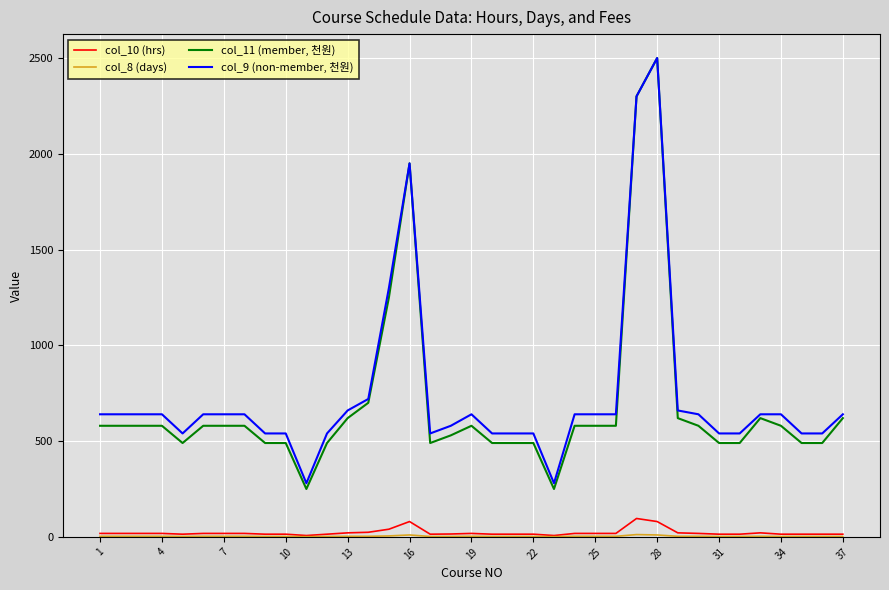

What is the greatest value displayed?

2500